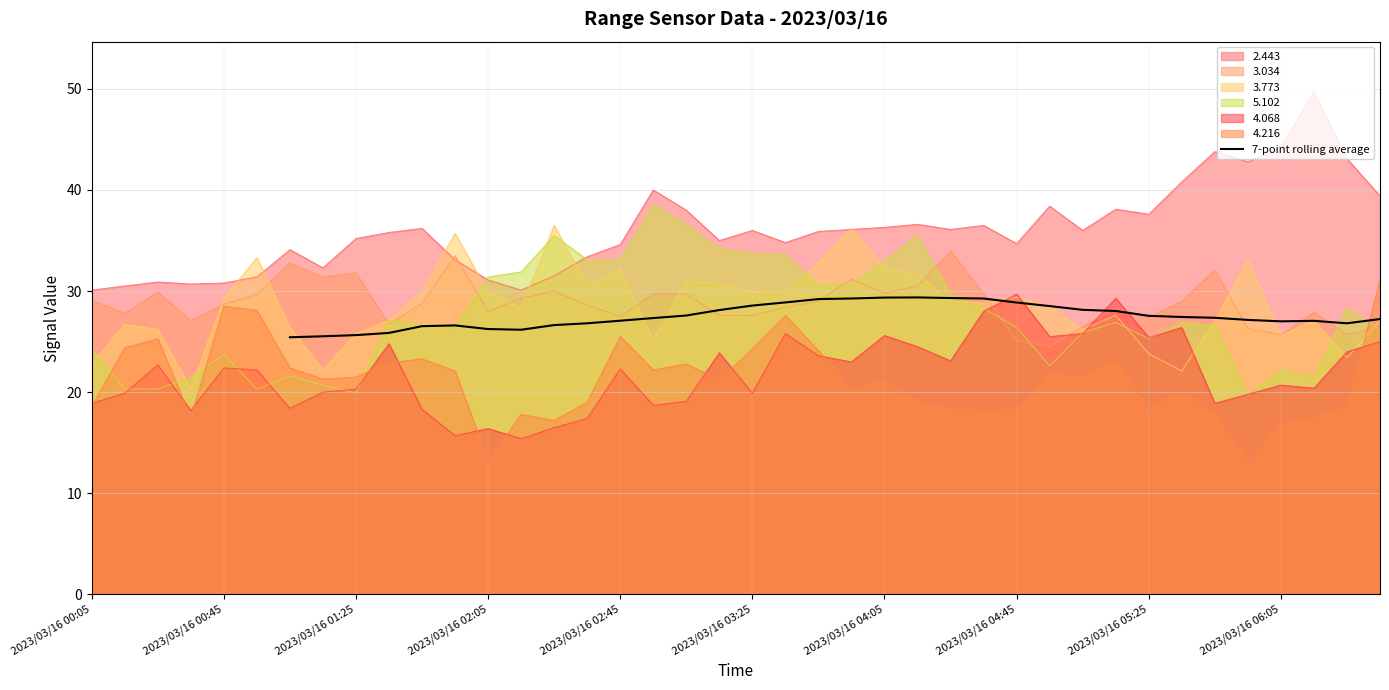

How many values are below 27?

11